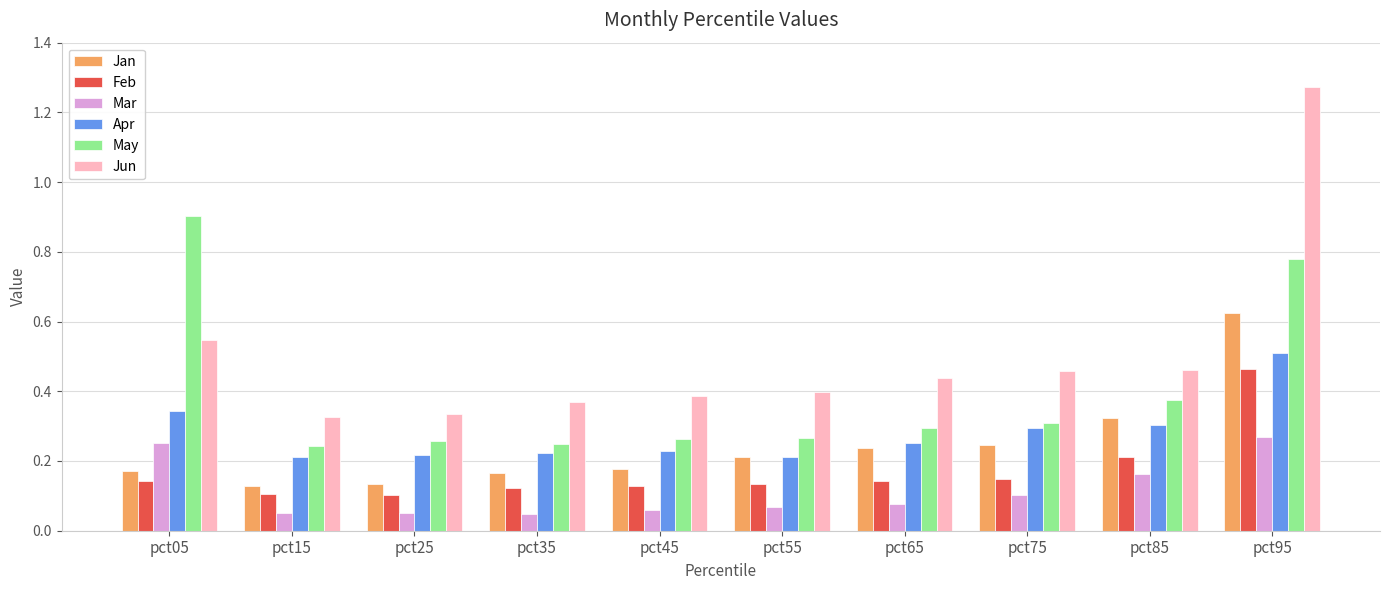

How many Mar values are between 0 and 1?

10